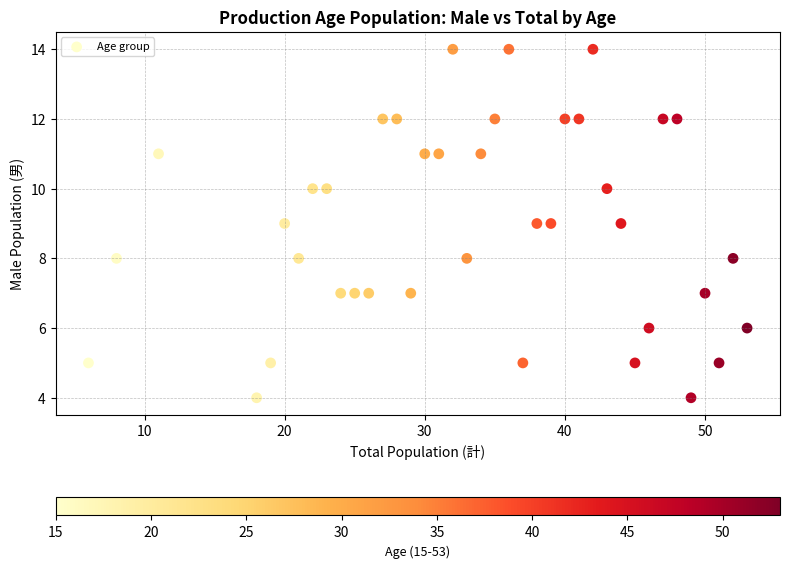

What is the range of Y values (max minus min)?

10